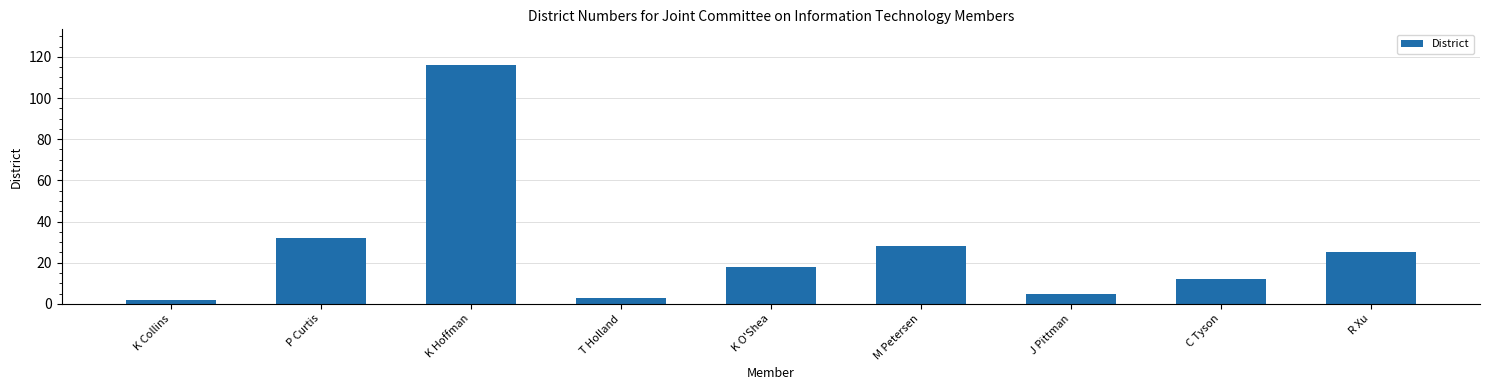

What is the maximum value shown in the chart?

116